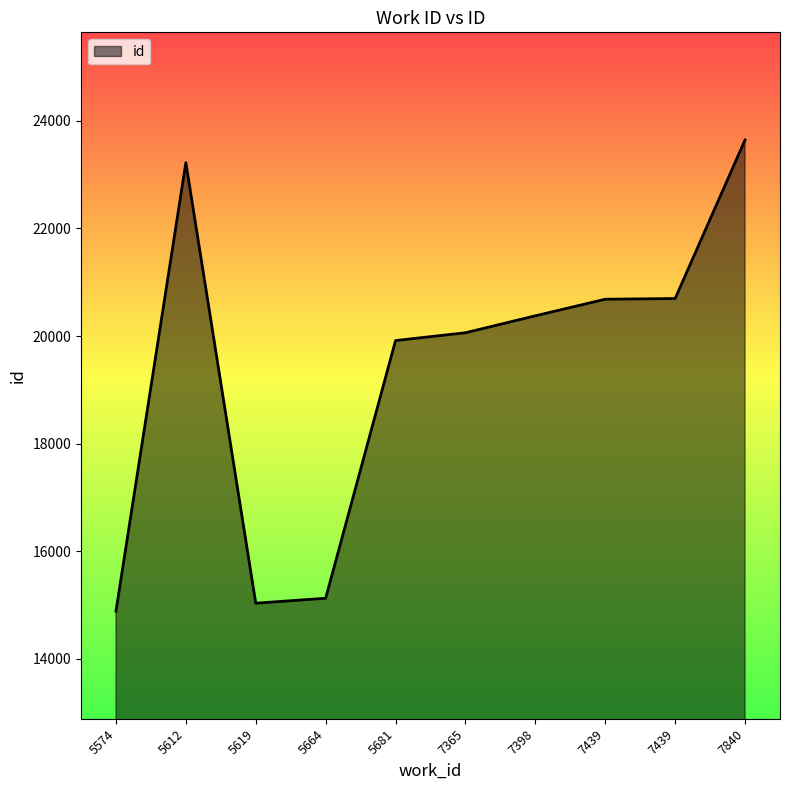

Does the chart display data point markers on the line(s)?

No